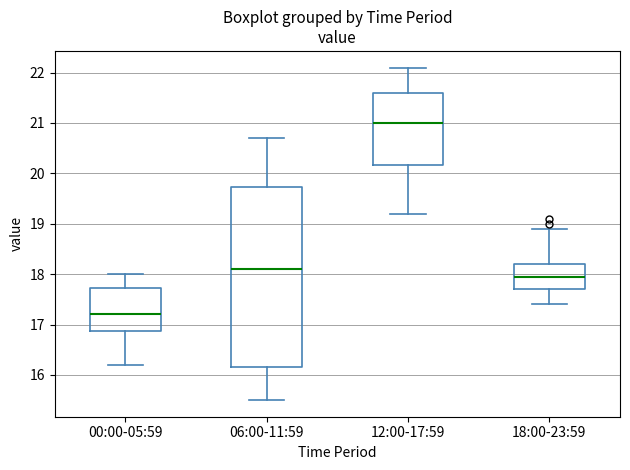

Reading left to right, transcribe this box plot: for each box, give where its median line is, the range the box spans, and where its two whiskers end, as read against the y-axis. The values are not printed on the chart, so give them approximately, as read against the axis.

00:00-05:59: median 17.2, box 16.9 to 17.7, whiskers 16.2 to 18.0
06:00-11:59: median 18.1, box 16.2 to 19.7, whiskers 15.5 to 20.7
12:00-17:59: median 21.0, box 20.2 to 21.6, whiskers 19.2 to 22.1
18:00-23:59: median 18.0, box 17.7 to 18.2, whiskers 17.4 to 18.9